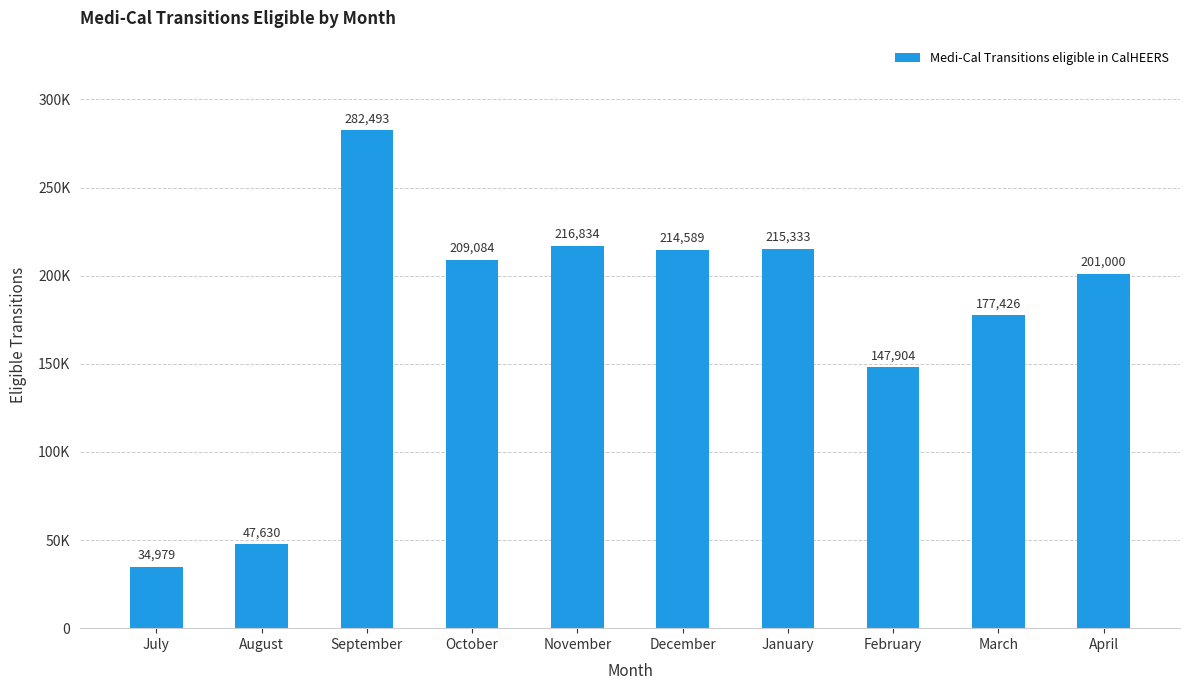

At which label does the data first exceed 209084?

September